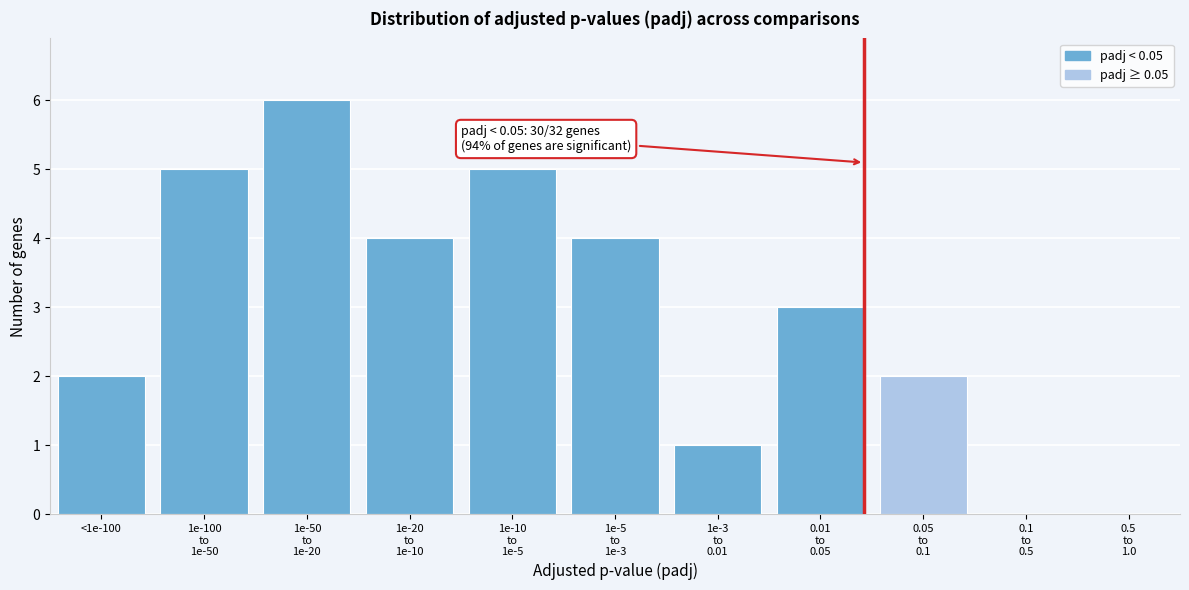

The value at <1e-100 is 2. True or false?

True